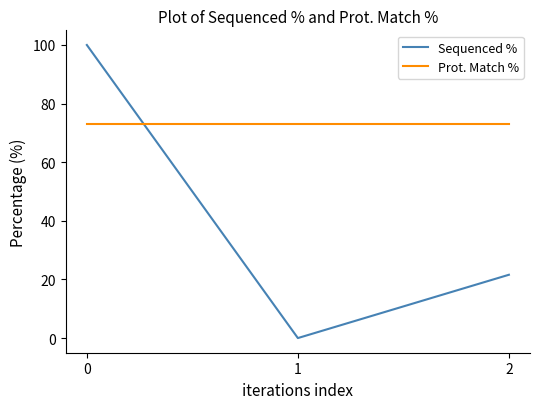

Count the number of categories in the chart.

3